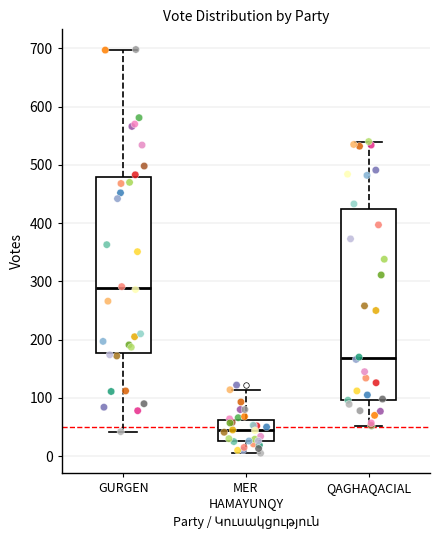

Reading left to right, transcribe this box plot: for each box, give where its median line is, the range the box spans, and where its two whiskers end, as read against the y-axis. The values are not printed on the chart, so give them approximately, as read against the axis.

GURGEN: median 290, box 180 to 480, whiskers 40 to 700
MER HAMAYUNQY: median 40, box 30 to 60, whiskers 10 to 110
QAGHAQACIAL: median 170, box 100 to 420, whiskers 50 to 540